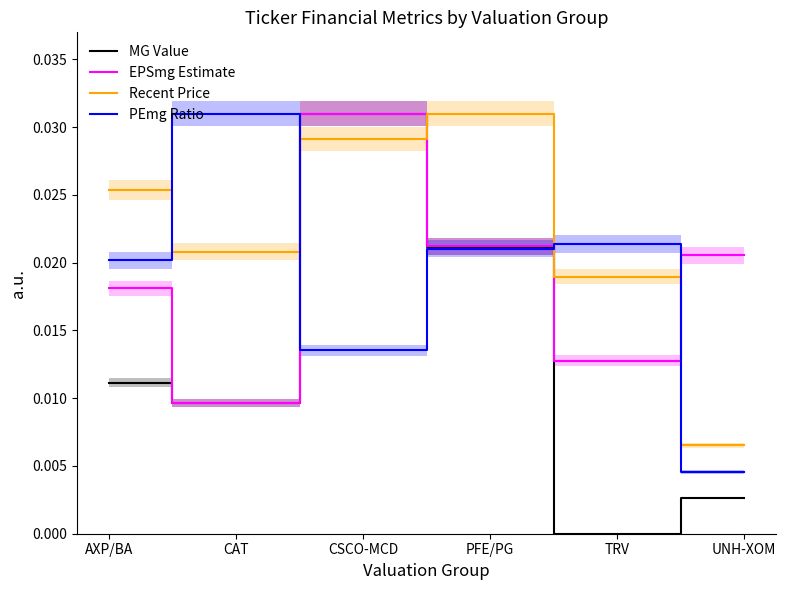

How many lines are shown in the chart?

4